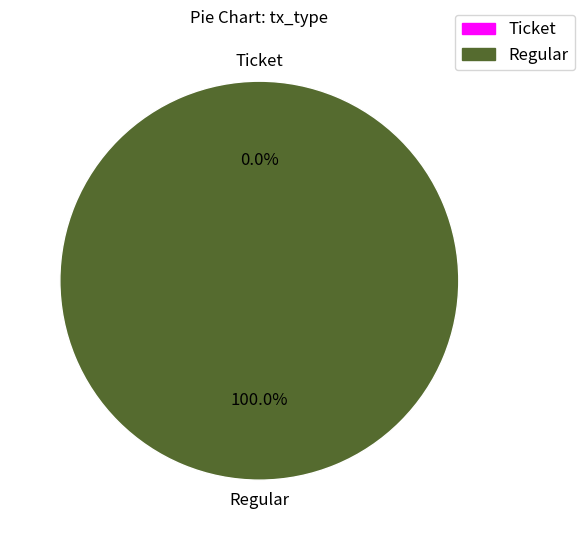

True or false: Regular accounts for 86% of the total.

False